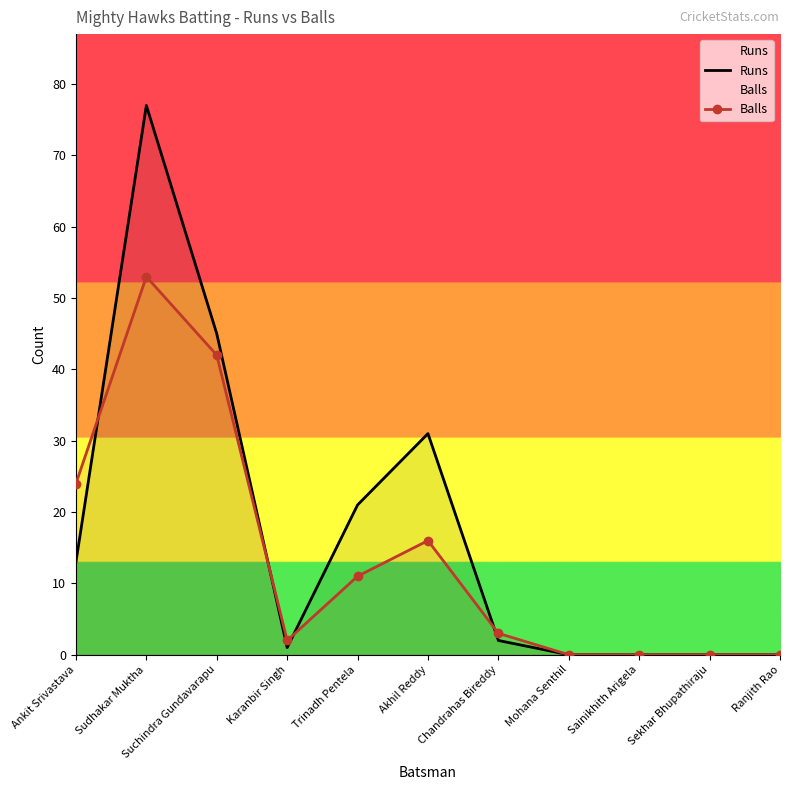

Which category has the highest value across all series?

Sudhakar Muktha